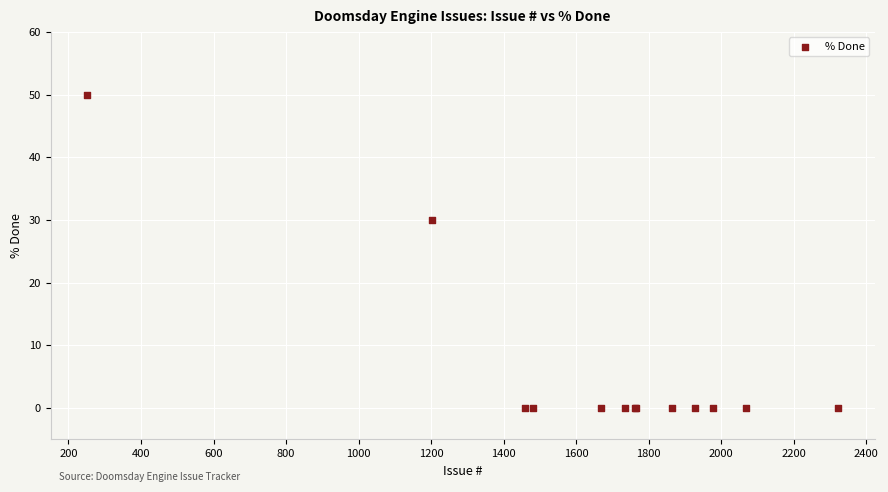

What Y value in the scatter plot is closest to 25?

30